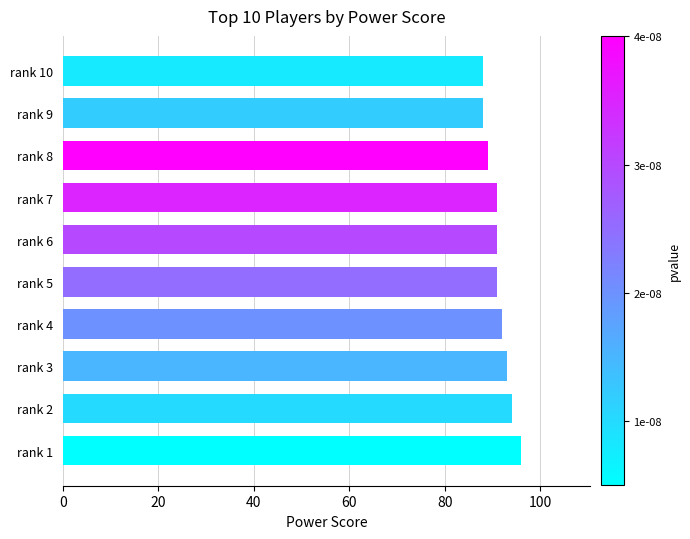

What is the difference between the second highest and minimum values?

6